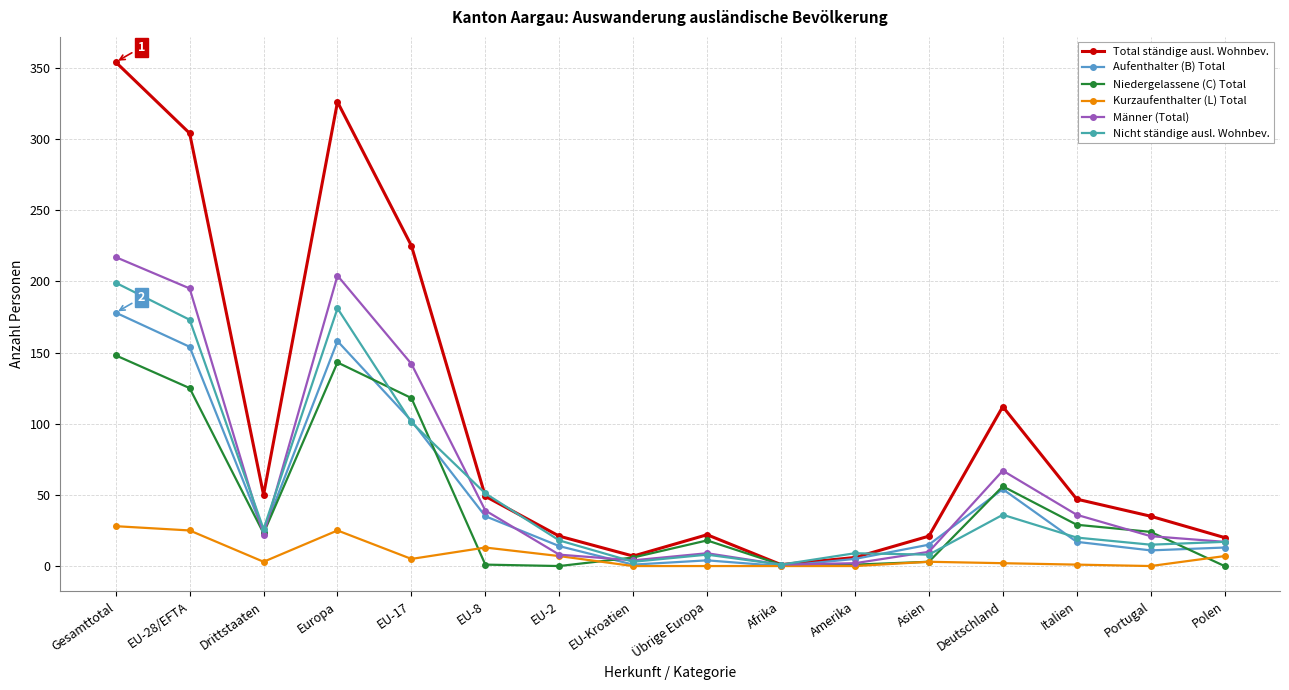

Is the value of Aufenthalter (B) Total at Portugal greater than the value of Total ständige ausl. Wohnbev. at EU-Kroatien?

Yes